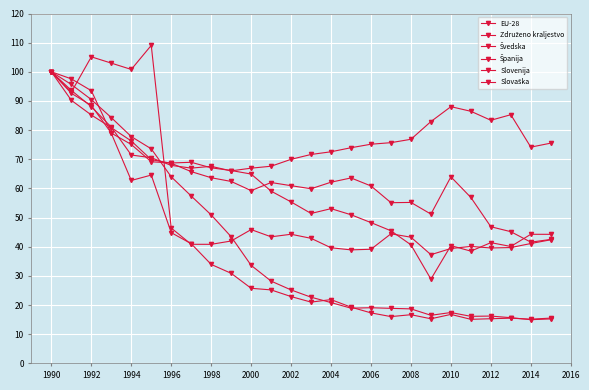

At which category does Švedska reach its first local valley?

2000